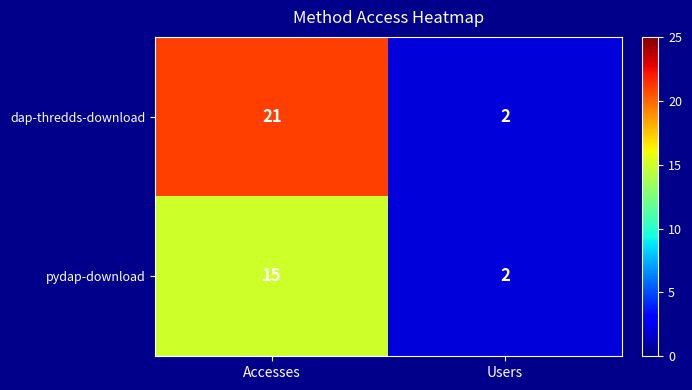

At which label is dap-thredds-download closest to 11?

Users